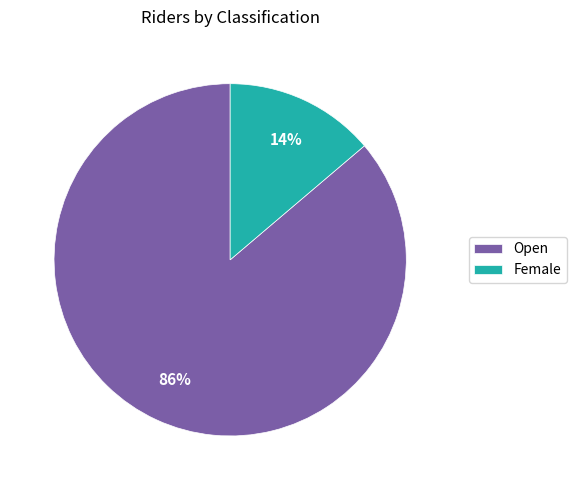

Does Female account for over 50% of the chart?

No